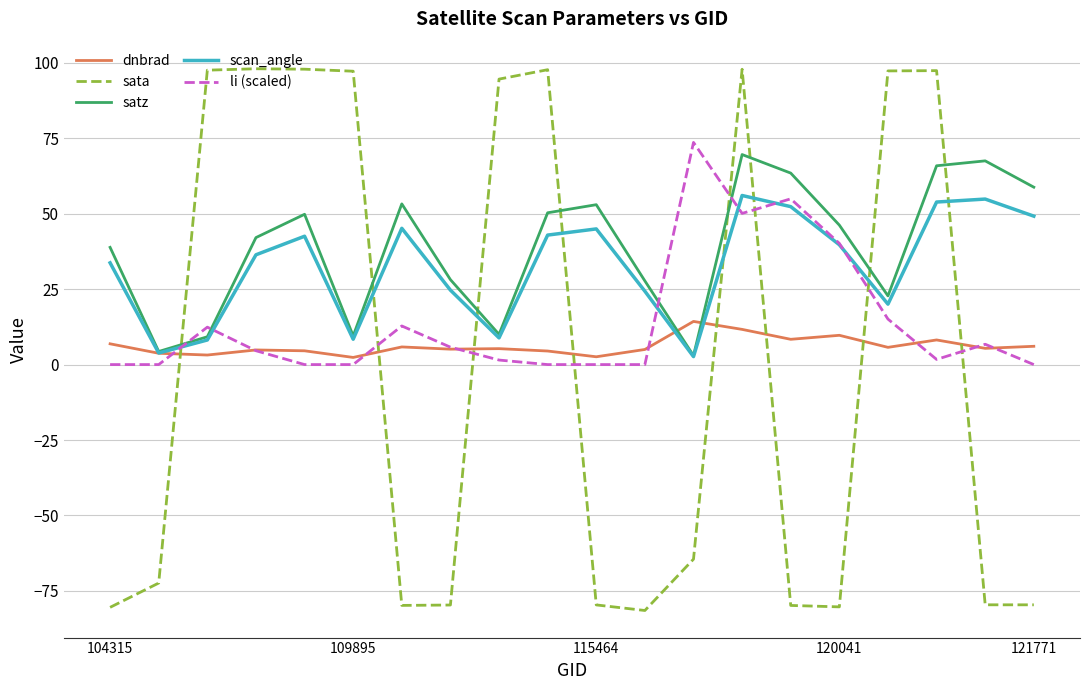

Which series has the largest range (max minus min)?

sata